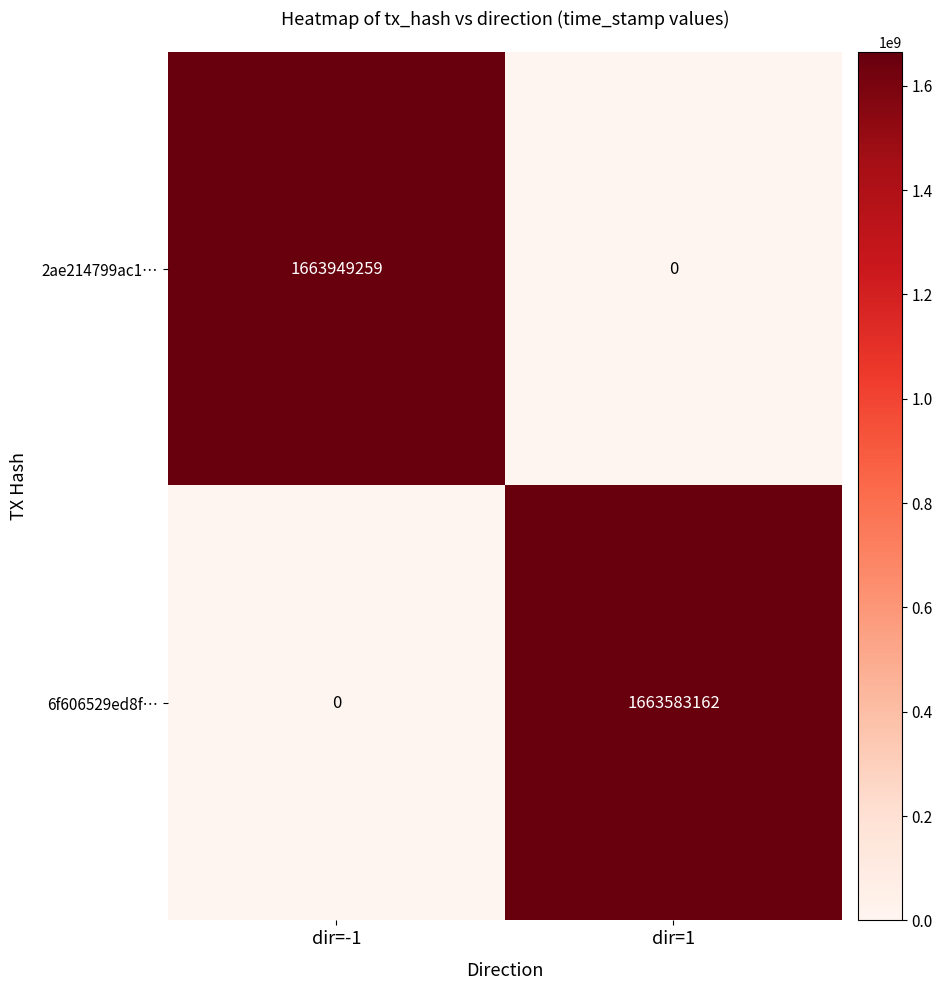

What is the average value of the 2ae214799ac1… series?

831974630